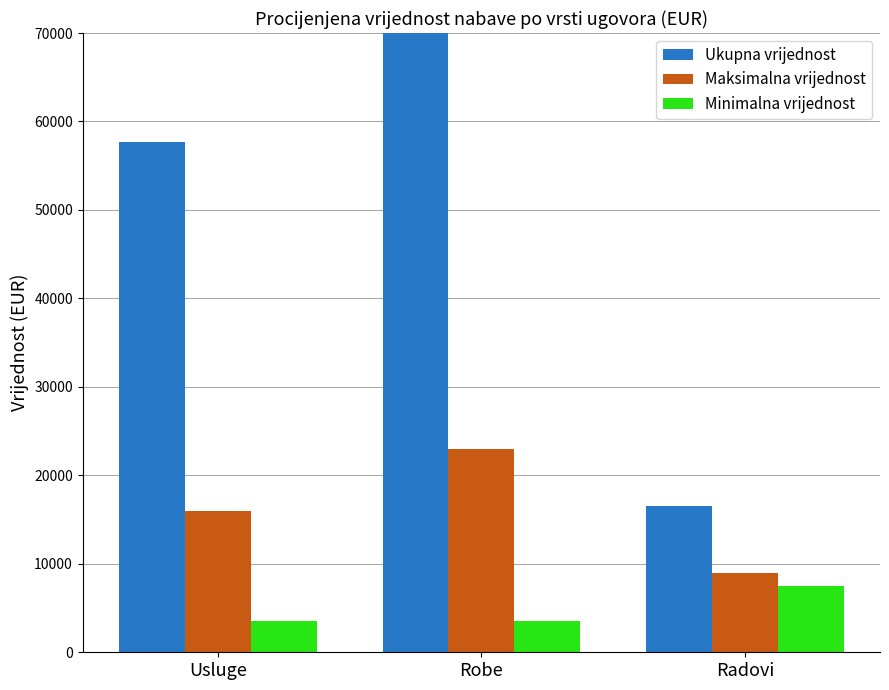

At Robe, list the series in order from smallest to largest.

Minimalna vrijednost, Maksimalna vrijednost, Ukupna vrijednost